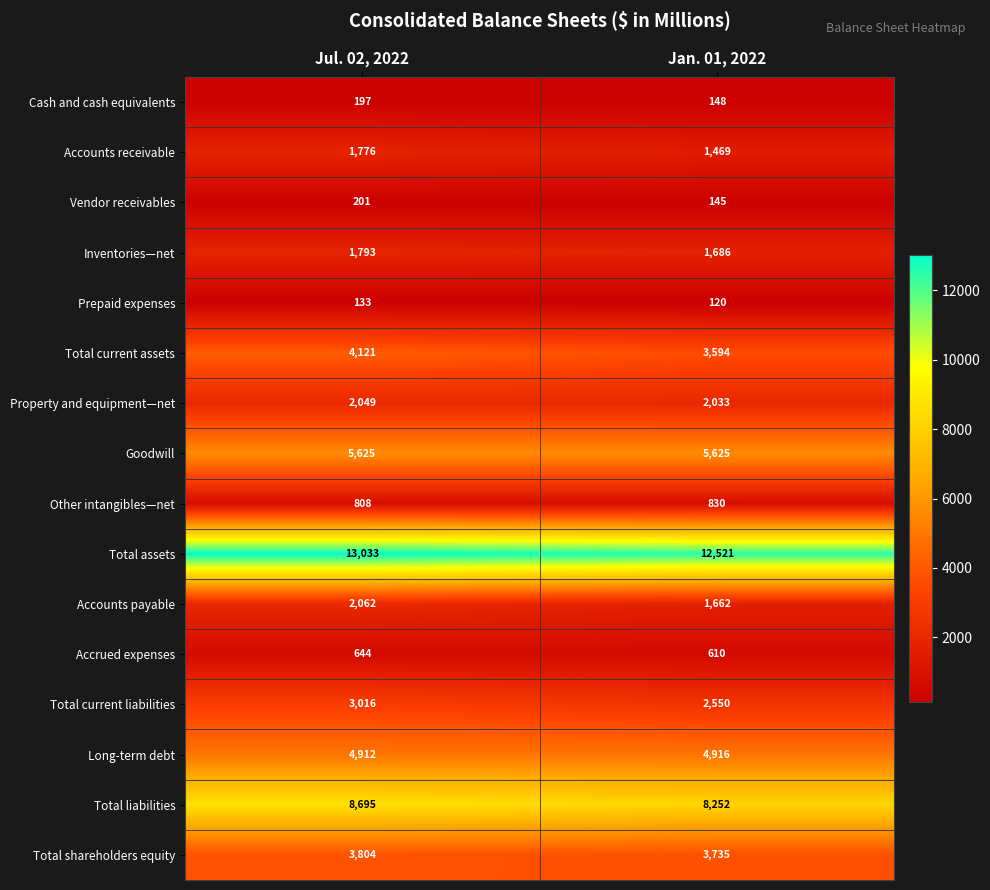

How many data points does each series have?

2